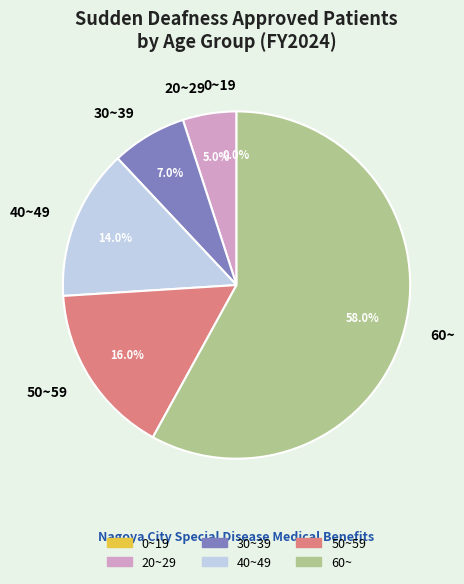

What is the change in value from 30~39 to 50~59?

+9